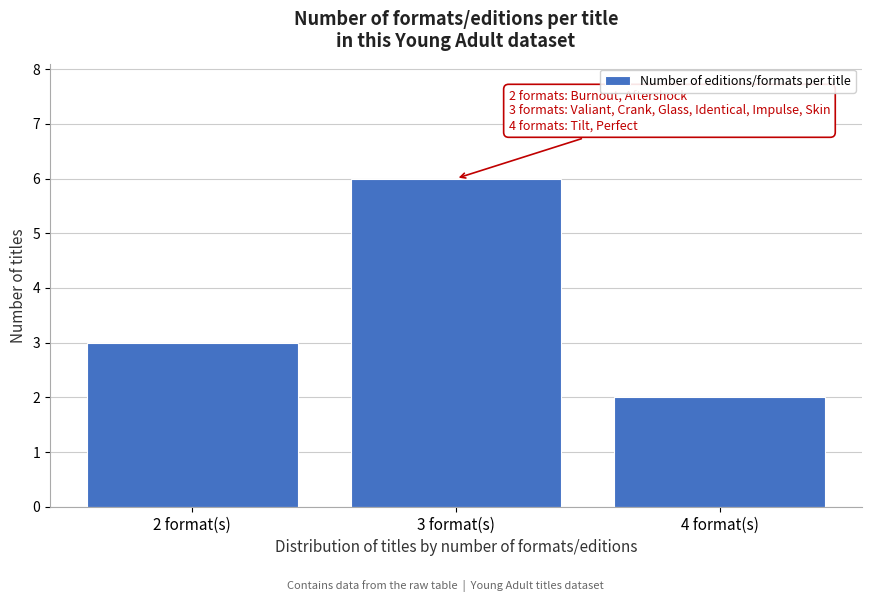

Reading right to left, what are all the values shown in this chart?

4 format(s)=2	3 format(s)=6	2 format(s)=3